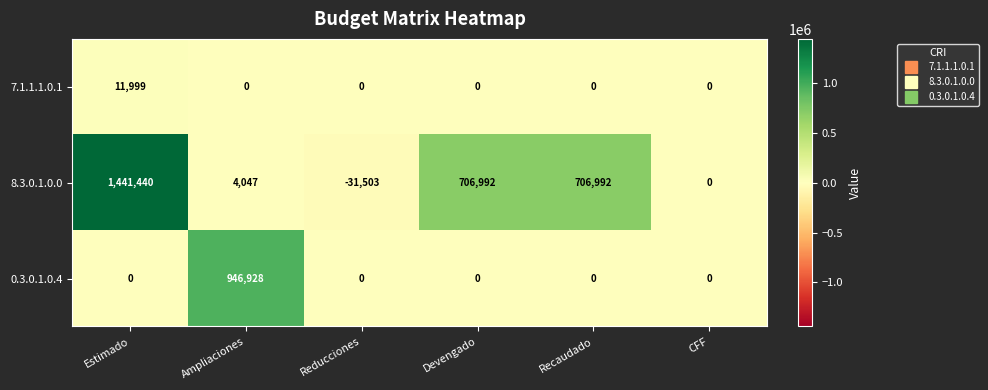

How many distinct data groups are displayed?

3